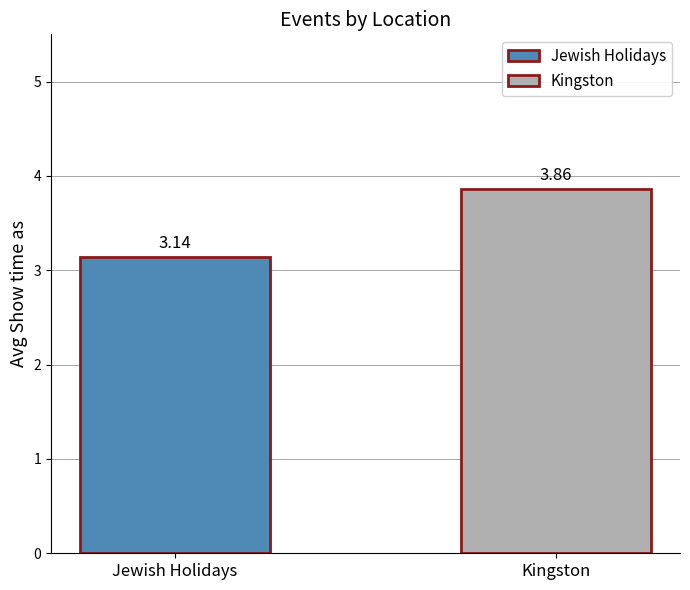

Which series has the largest range (max minus min)?

Jewish Holidays